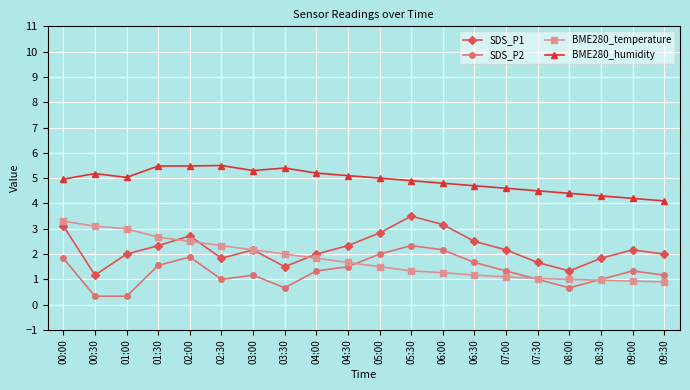

How many distinct data groups are displayed?

4